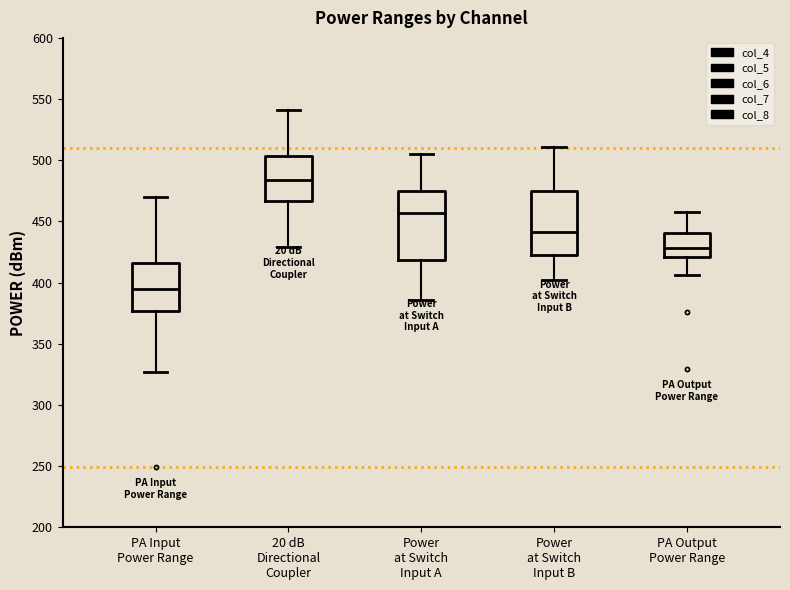

Which box's median line is the highest?

20 dB Directional Coupler